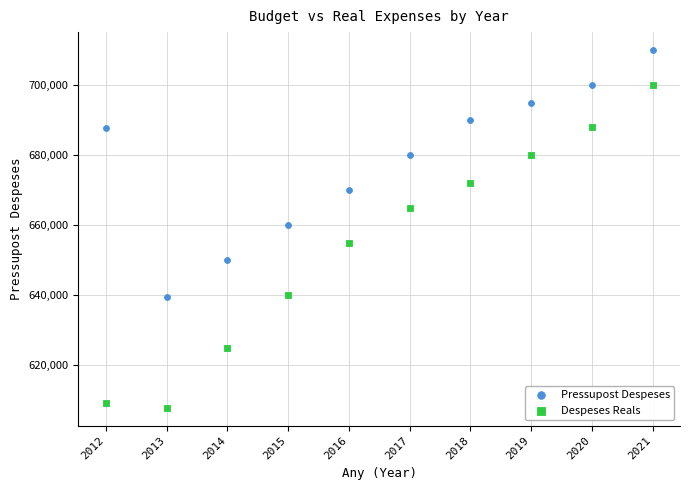

In the Pressupost Despeses series, what Y value is closest to 674803?

670000.0